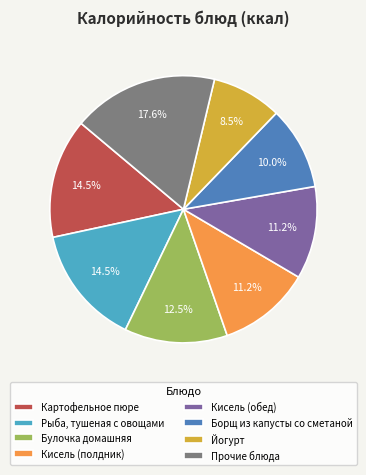

How many slices are in this pie chart?

8